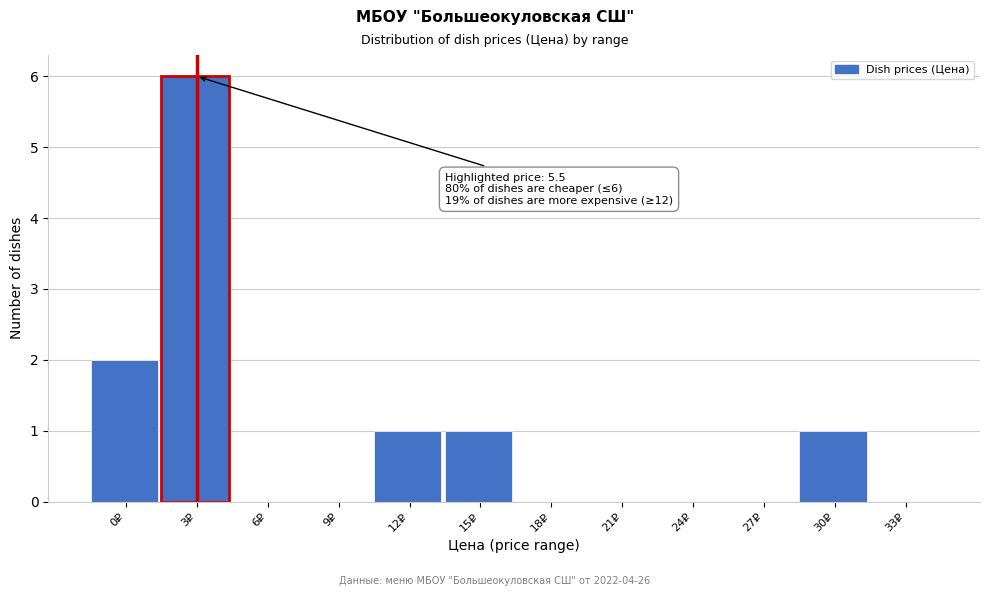

Reading left to right, what are all the values shown in this chart?

0₽=2	3₽=6	6₽=0	9₽=0	12₽=1	15₽=1	18₽=0	21₽=0	24₽=0	27₽=0	30₽=1	33₽=0